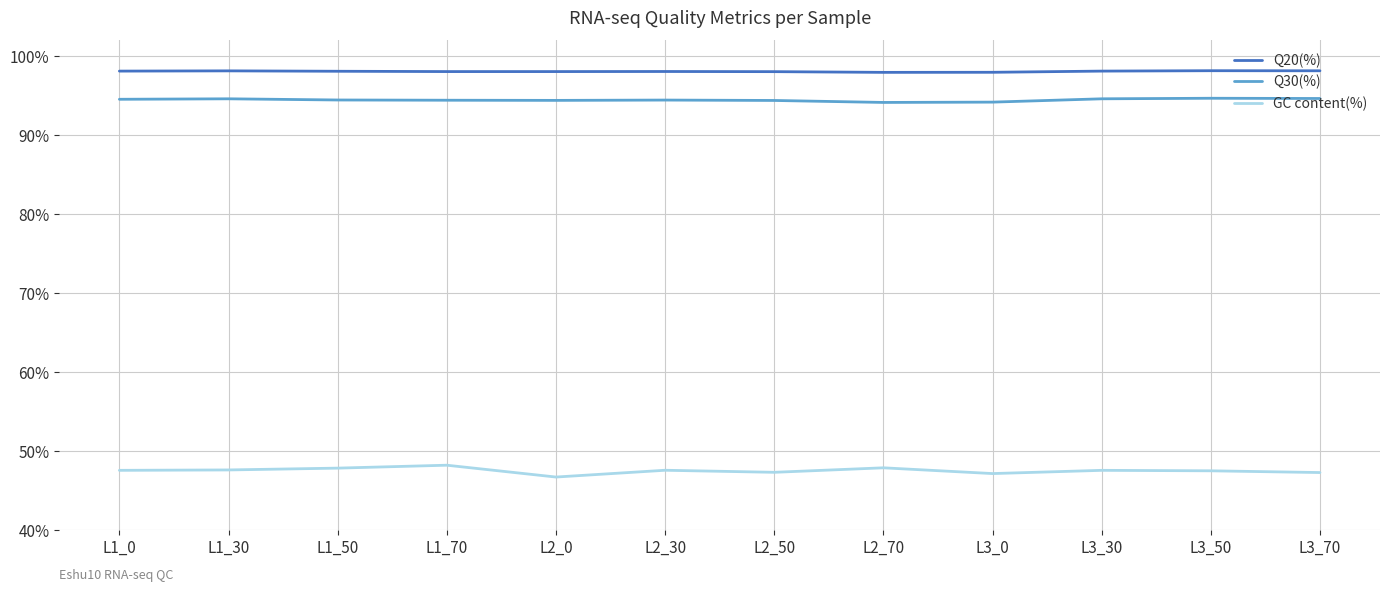

What is the maximum value shown in the chart?

98.2